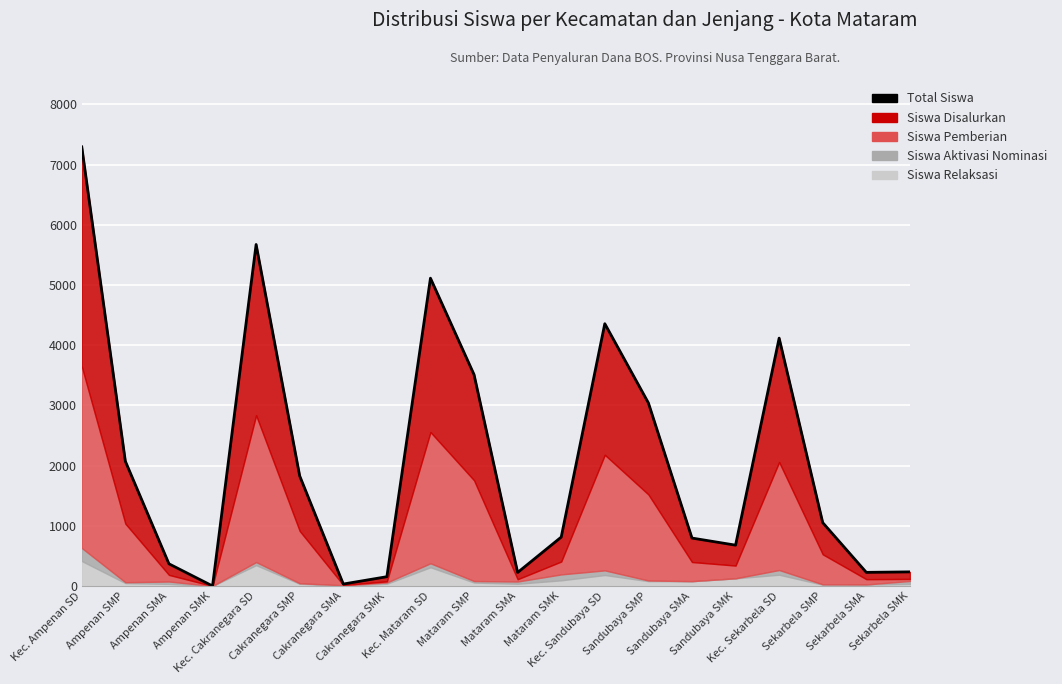

List the labels in order of value, smallest first.

Ampenan SMK, Cakranegara SMA, Cakranegara SMK, Mataram SMA, Sekarbela SMA, Sekarbela SMK, Ampenan SMA, Sandubaya SMK, Sandubaya SMA, Mataram SMK, Sekarbela SMP, Cakranegara SMP, Ampenan SMP, Sandubaya SMP, Mataram SMP, Kec. Sekarbela SD, Kec. Sandubaya SD, Kec. Mataram SD, Kec. Cakranegara SD, Kec. Ampenan SD